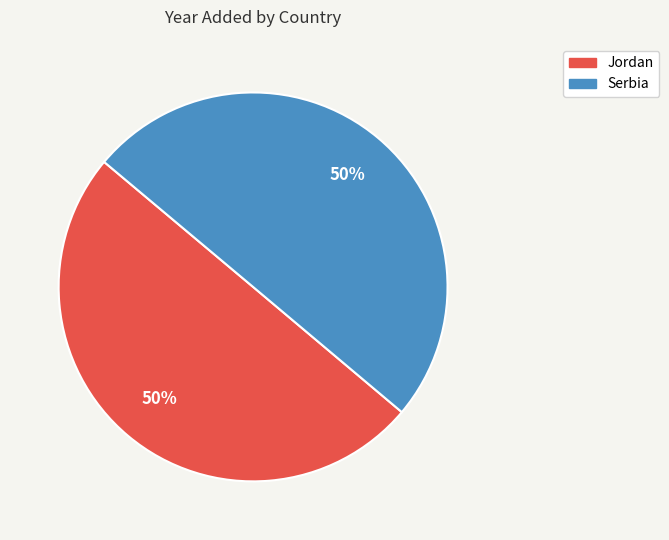

Do Serbia and Jordan together represent more than half of the pie?

Yes